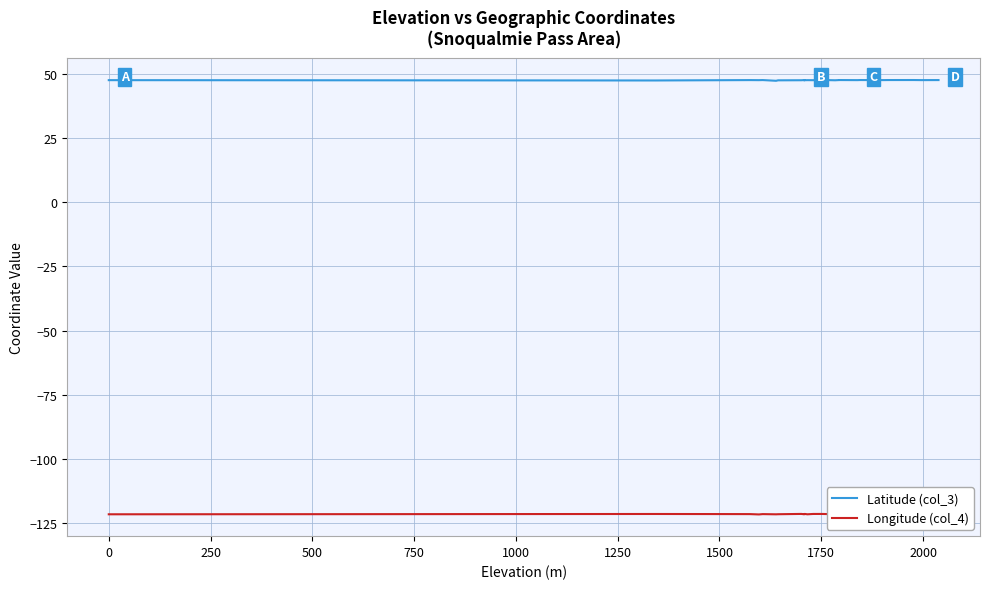

What is the difference between the maximum and second lowest values in the Latitude (col_3) series?

0.2